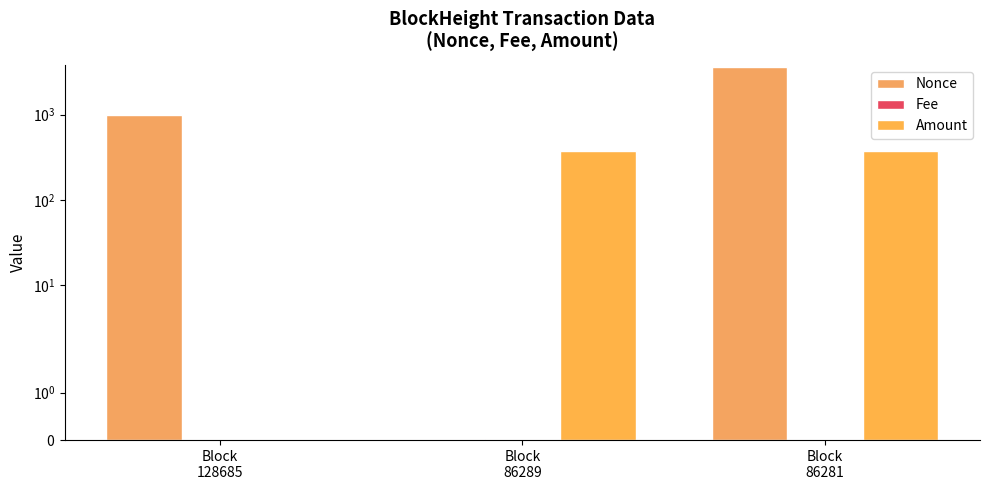

Reading right to left, transcribe all the data shown in this chart.

Nonce: 3634.0	0.0	992.0
Fee: 0.0	0.0	0.0
Amount: 373.2	372.1	0.0